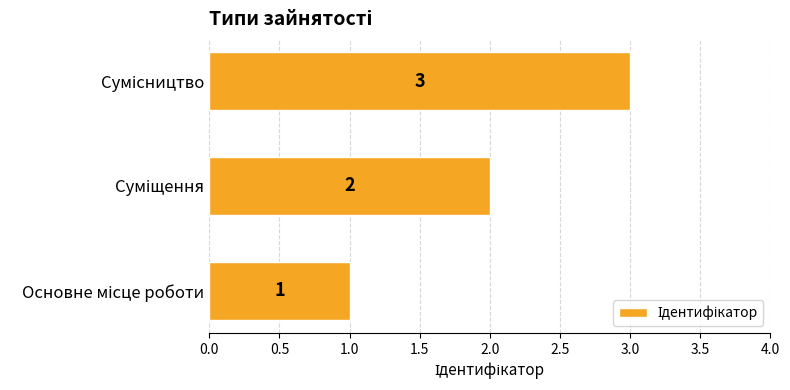

What is the maximum value shown in the chart?

3